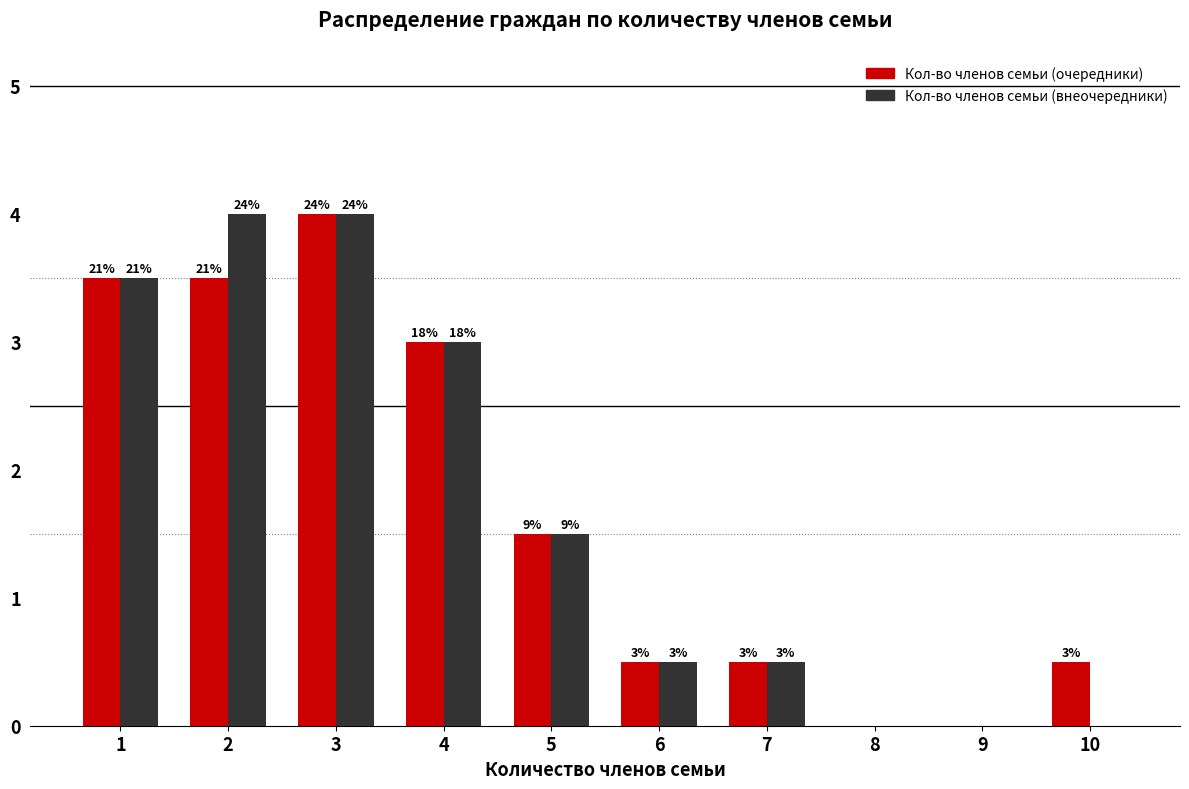

What are all the series names shown in the legend?

Кол-во членов семьи (очередники), Кол-во членов семьи (внеочередники)